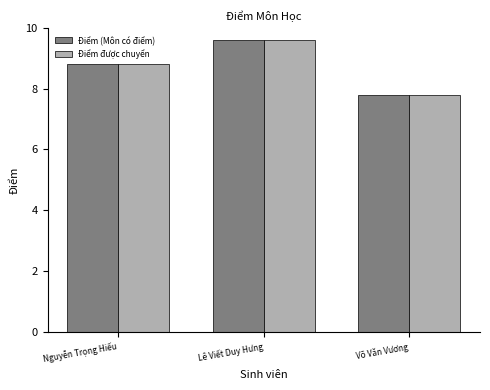

What is the label of the 1st bar from the right?

Võ Văn Vương